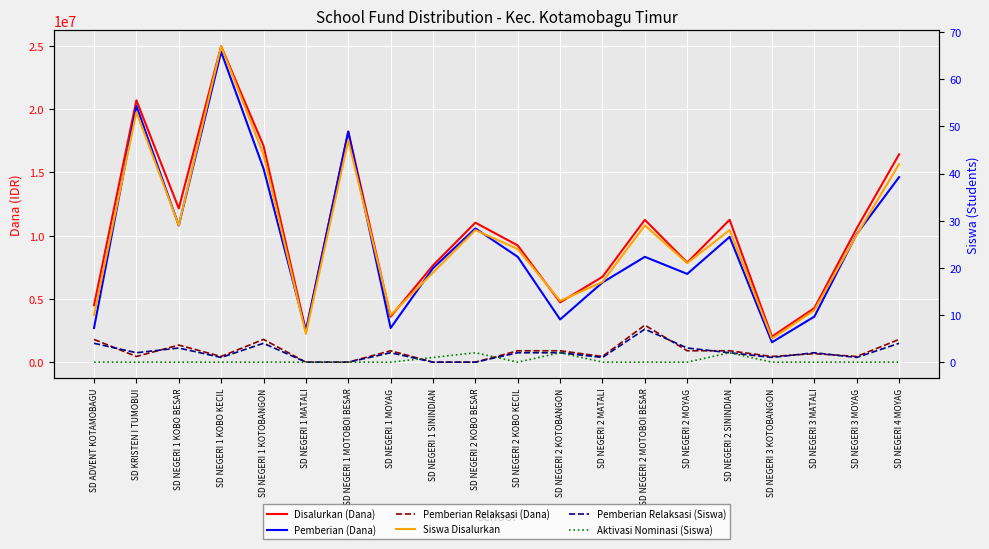

The value of Aktivasi Nominasi (Siswa) at SD NEGERI 1 KOTOBANGON is -1. True or false?

False